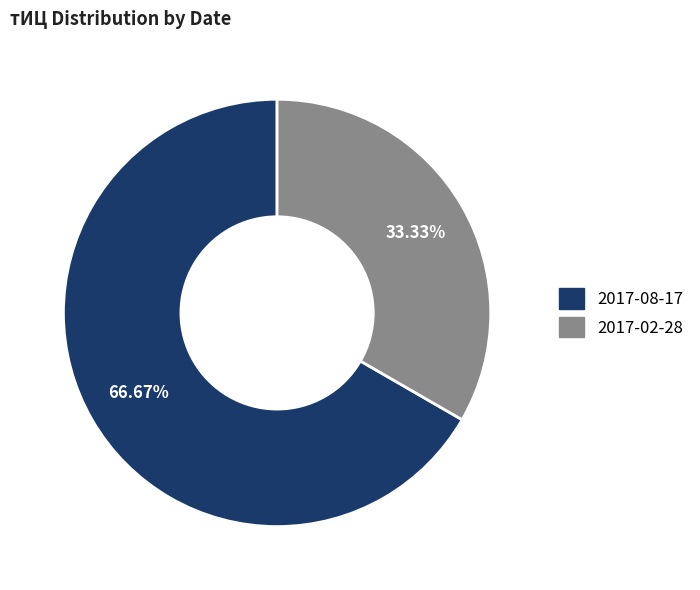

Which category has the smallest portion of the pie?

2017-02-28